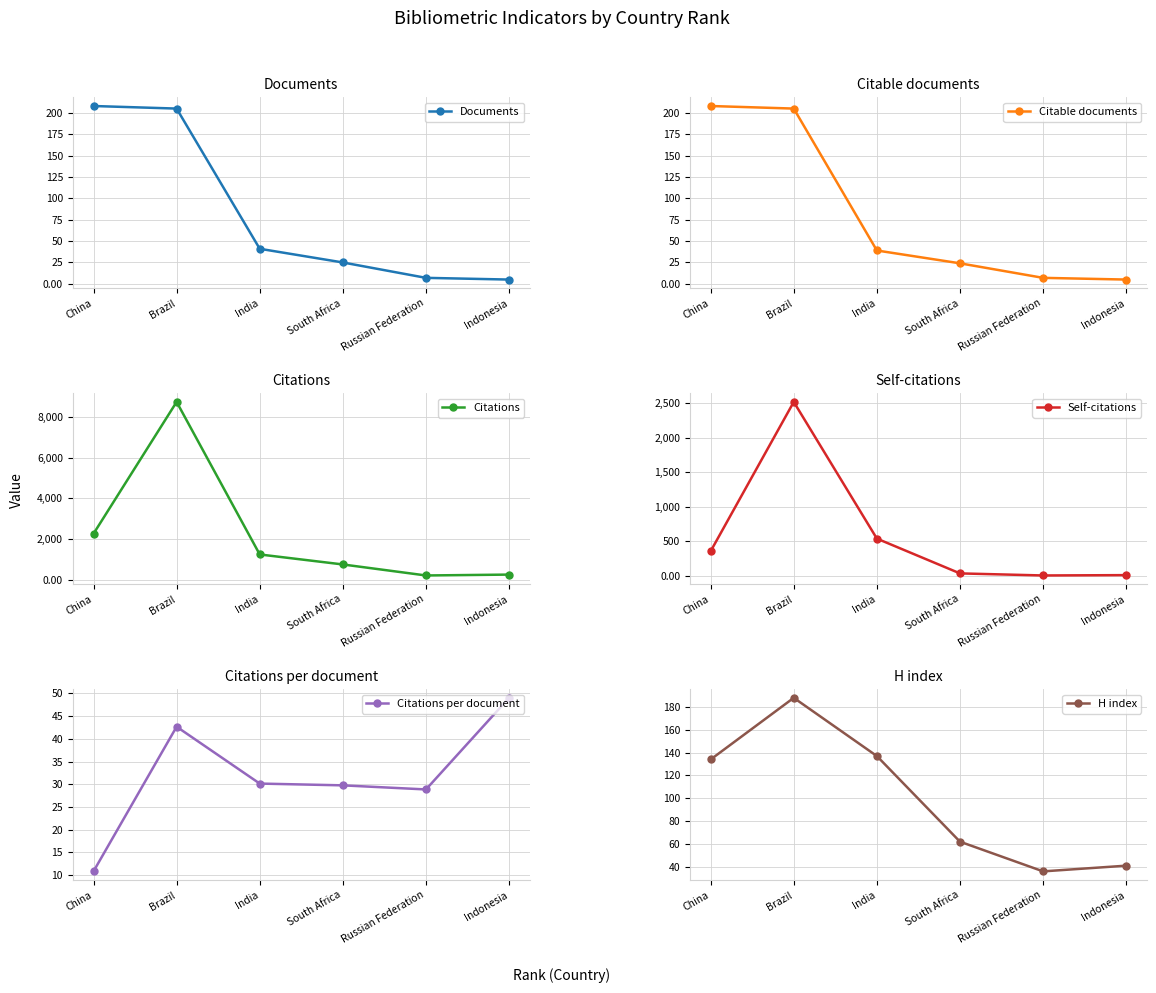

True or false: Citations and H index cross at least once.

False